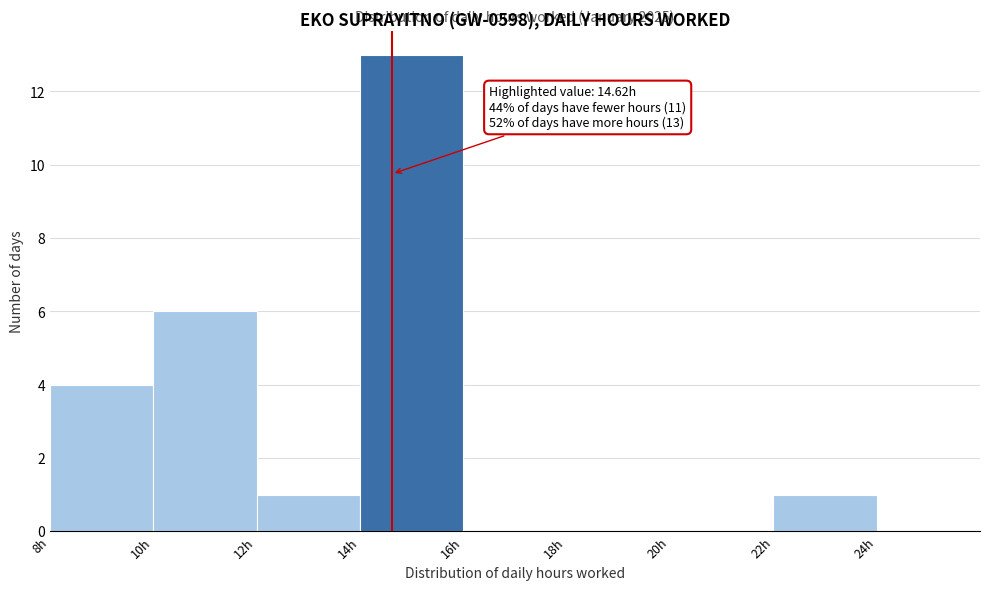

Over which range of the x-axis is the bar tallest?

14 to 16